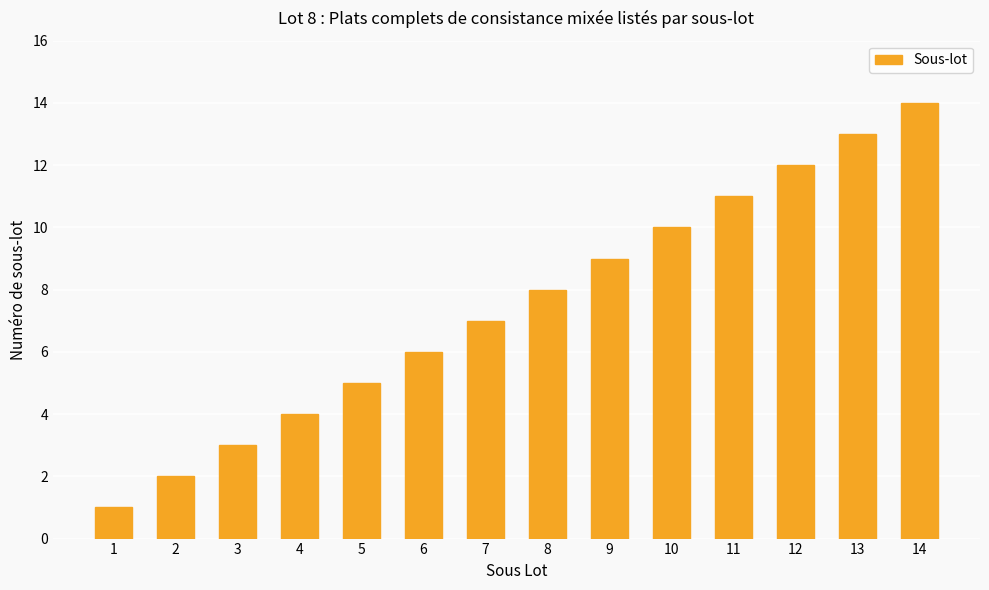

What is the difference between the values at 9 and 4?

5